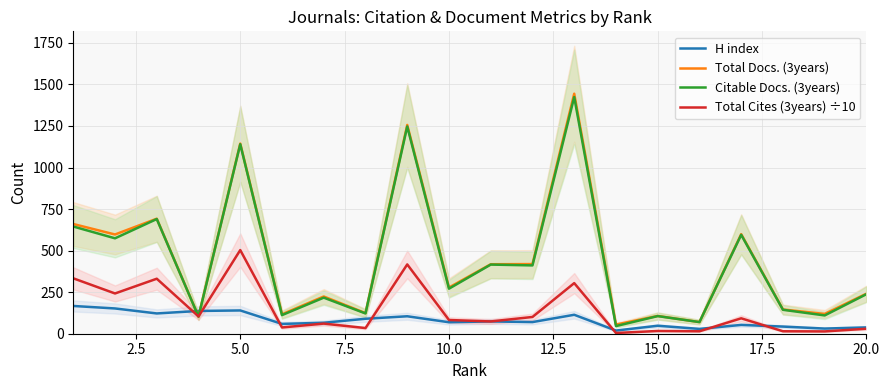

How many values in the Total Cites (3years) ÷10 series exceed 82?

10